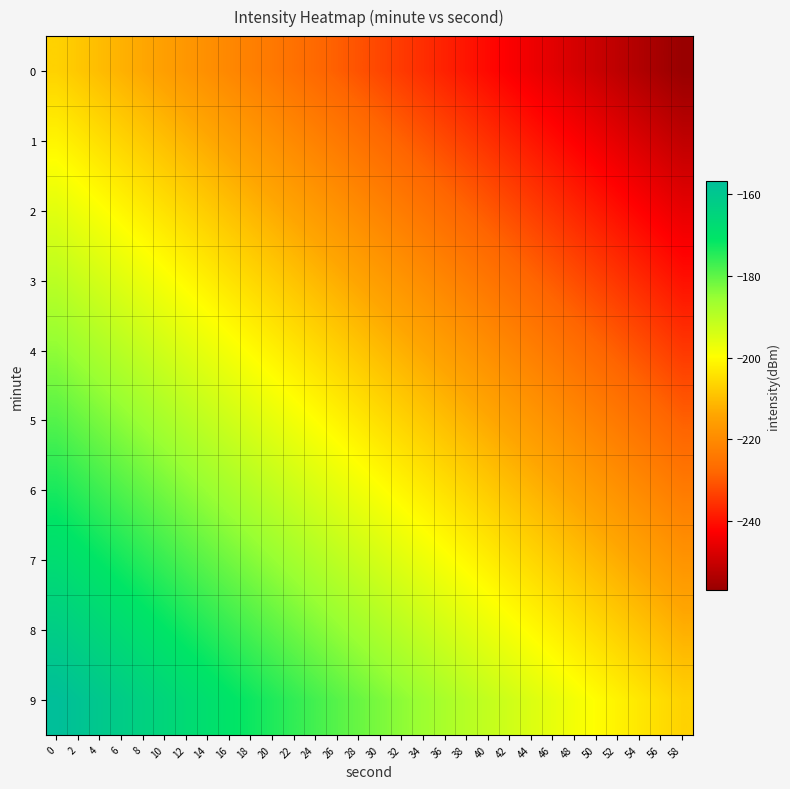

Rank the series at 50 from highest to lowest value.

9, 8, 7, 6, 5, 4, 3, 2, 1, 0